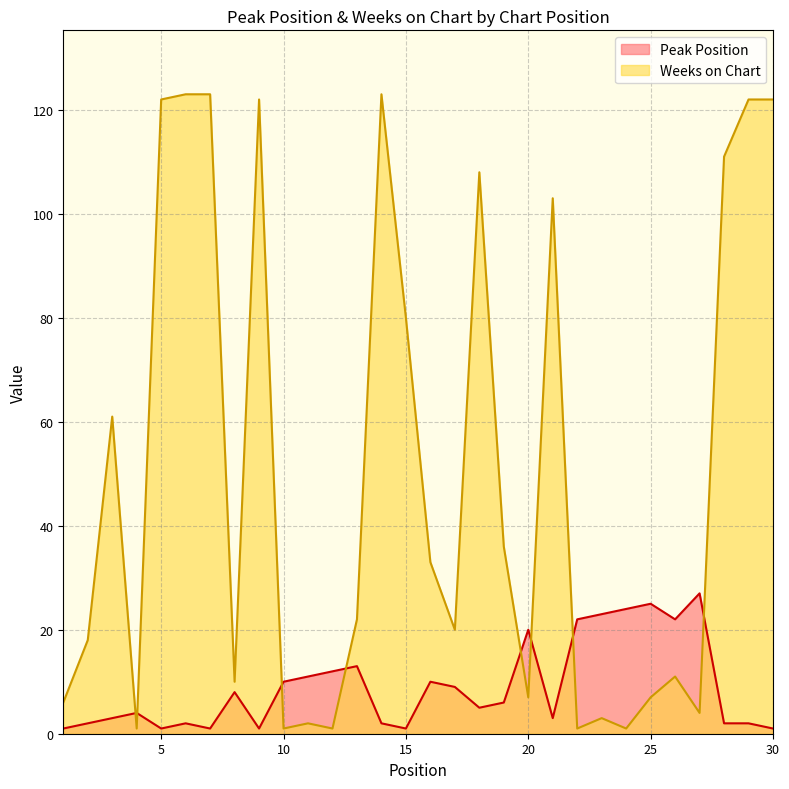

List the labels in order of Peak Position value, smallest first.

1, 5, 7, 9, 15, 30, 2, 6, 14, 28, 29, 3, 21, 4, 18, 19, 8, 17, 10, 16, 11, 12, 13, 20, 22, 26, 23, 24, 25, 27